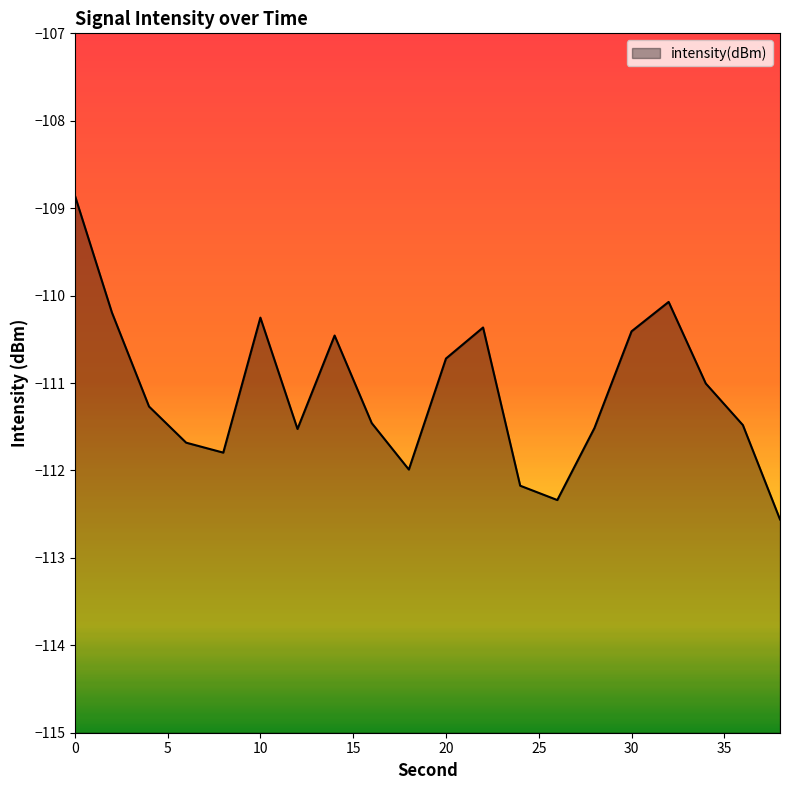

What is the maximum value shown in the chart?

-108.9